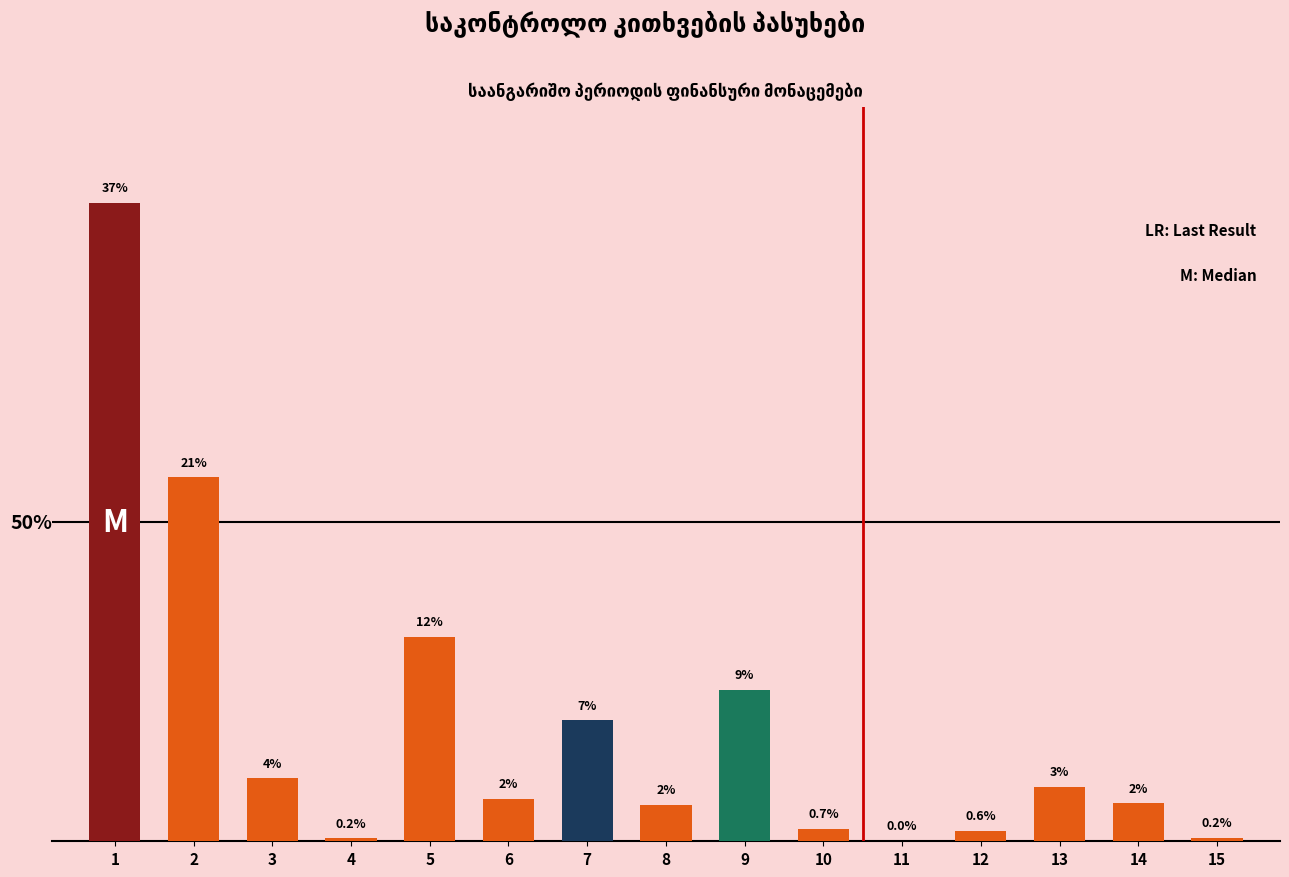

List the labels in order of value, smallest first.

11, 4, 15, 12, 10, 8, 14, 6, 13, 3, 7, 9, 5, 2, 1